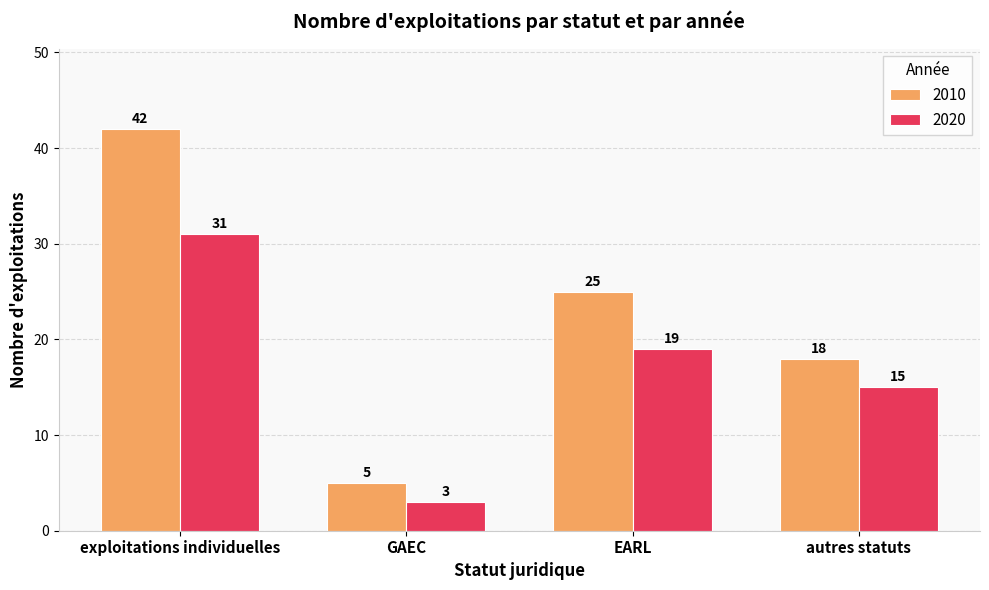

What is the value of the 2010 bar at the 2nd from the left?

5